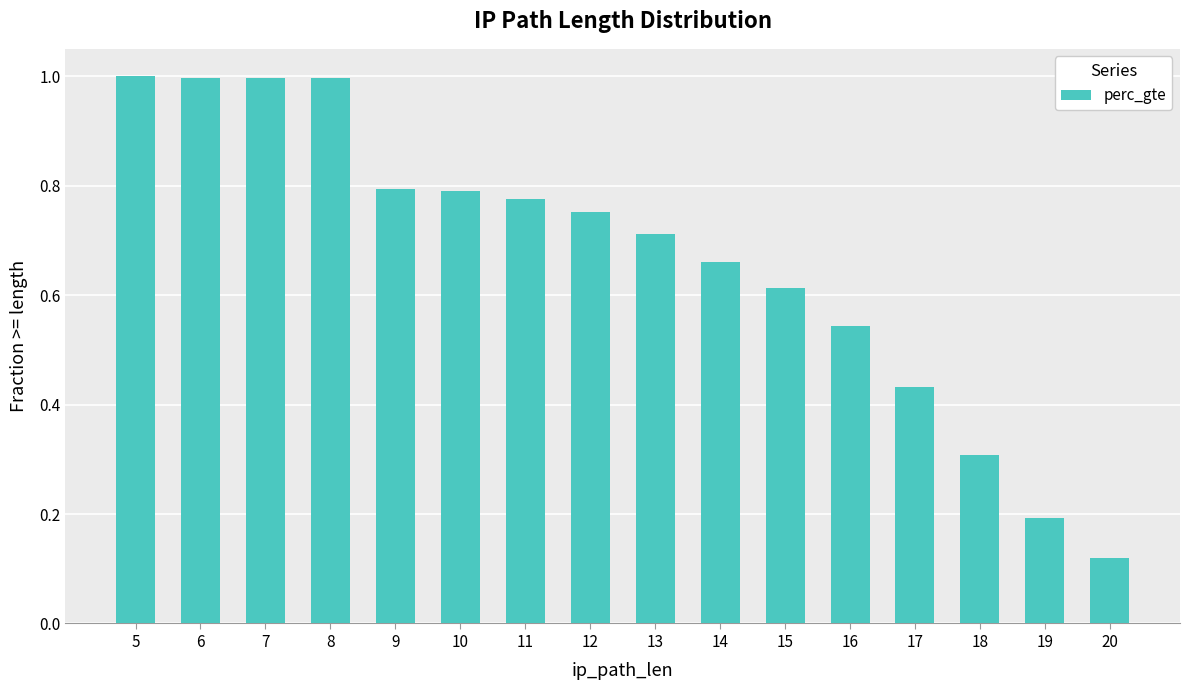

The value at 7 is 1.0. True or false?

True